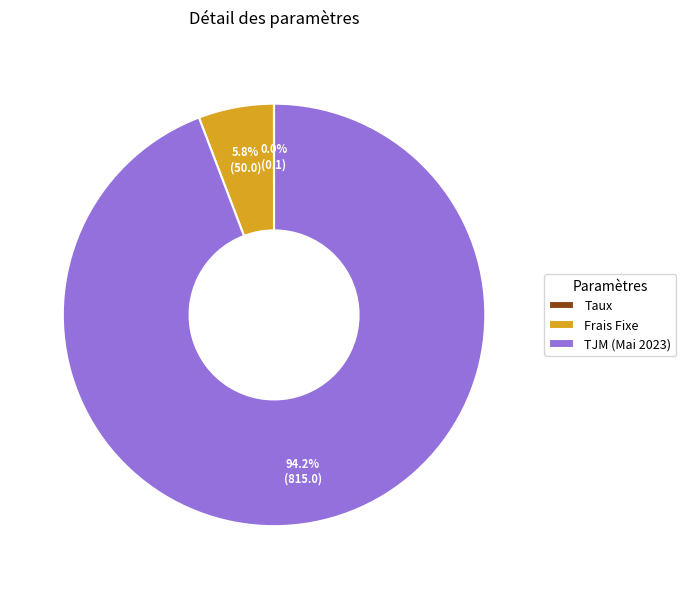

Which has a higher value, TJM (Mai 2023) or Frais Fixe?

TJM (Mai 2023)